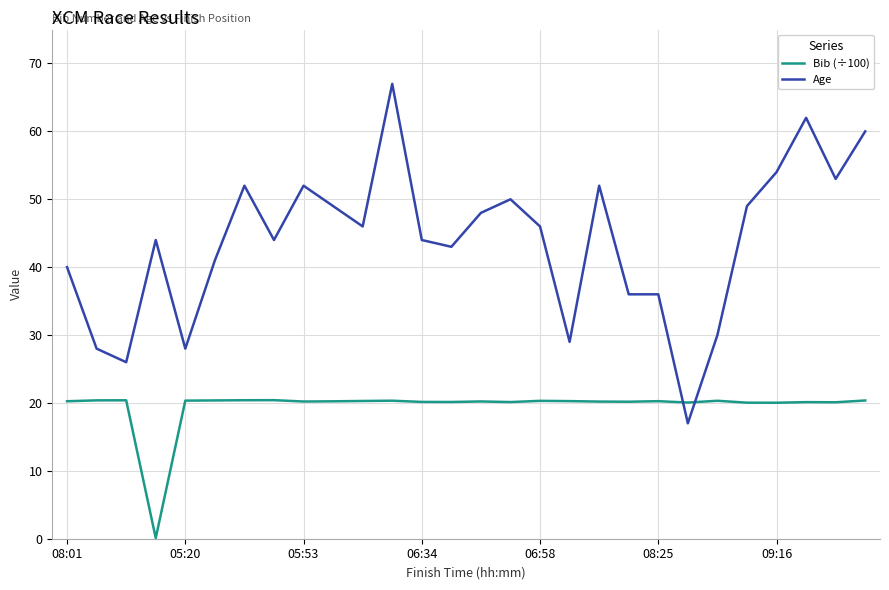

After their last crossing, which series has the higher values: Bib (÷100) or Age?

Age